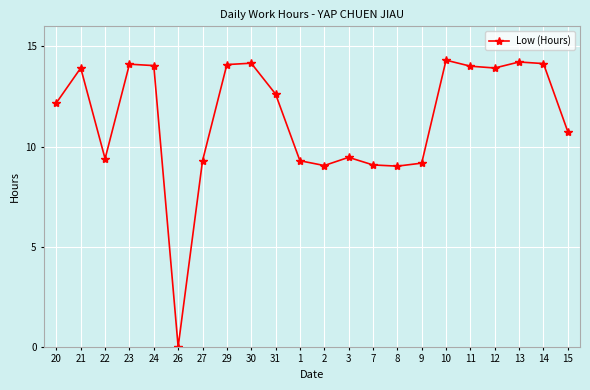

What is the value of the 1st point from the left?

12.2